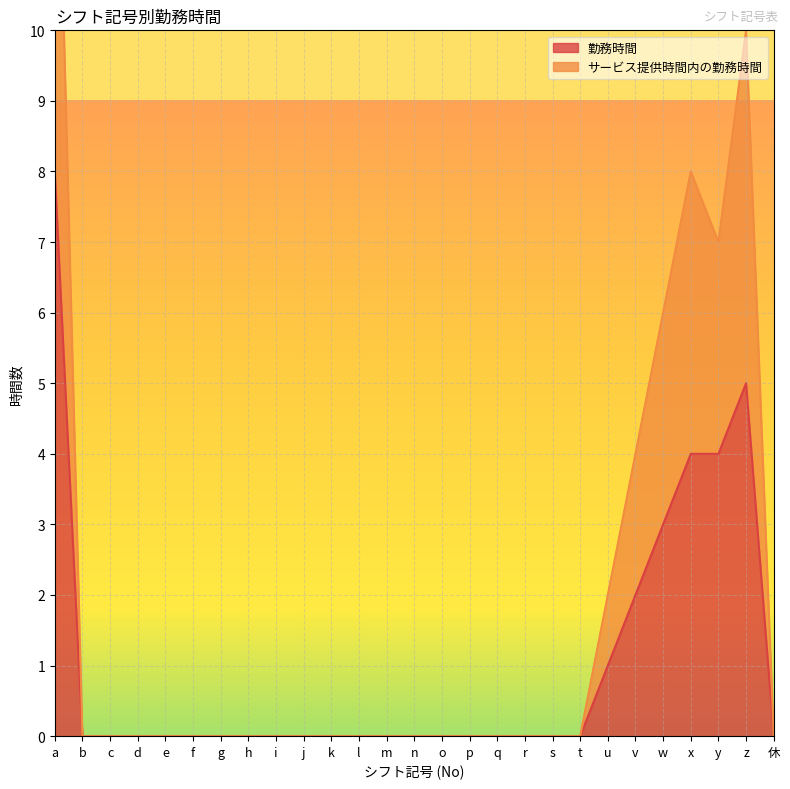

Reading right to left, what are all the values shown in this chart?

勤務時間: 休=0	z=5	y=4	x=4	w=3	v=2	u=1	t=0	s=0	r=0	q=0	p=0	o=0	n=0	m=0	l=0	k=0	j=0	i=0	h=0	g=0	f=0	e=0	d=0	c=0	b=0	a=8
サービス提供時間内の勤務時間: 休=0	z=10	y=7	x=8	w=6	v=4	u=2	t=0	s=0	r=0	q=0	p=0	o=0	n=0	m=0	l=0	k=0	j=0	i=0	h=0	g=0	f=0	e=0	d=0	c=0	b=0	a=15